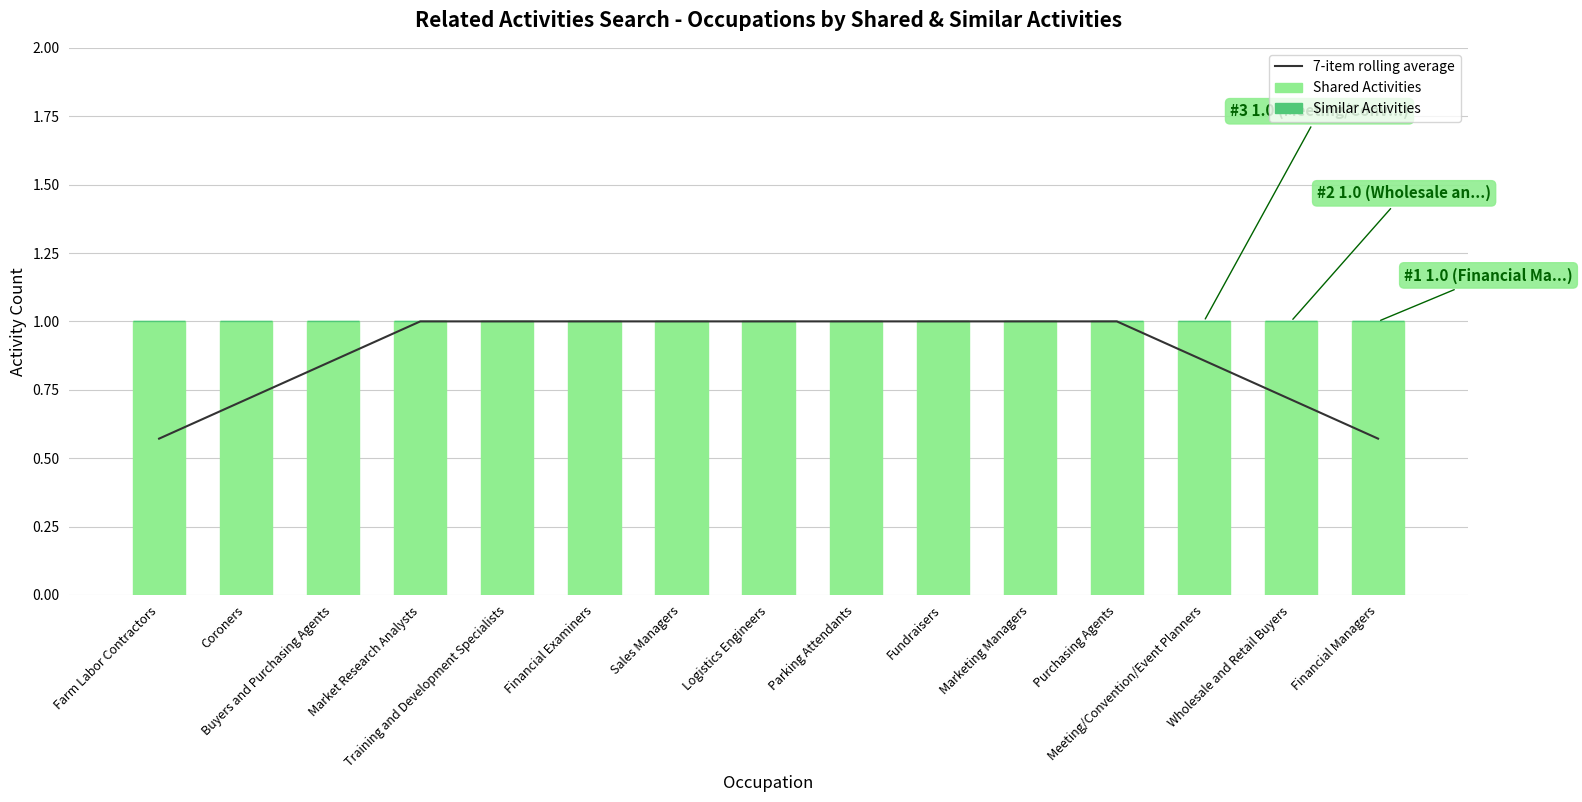

What are all the series names shown in the legend?

7-item rolling average, Shared Activities, Similar Activities